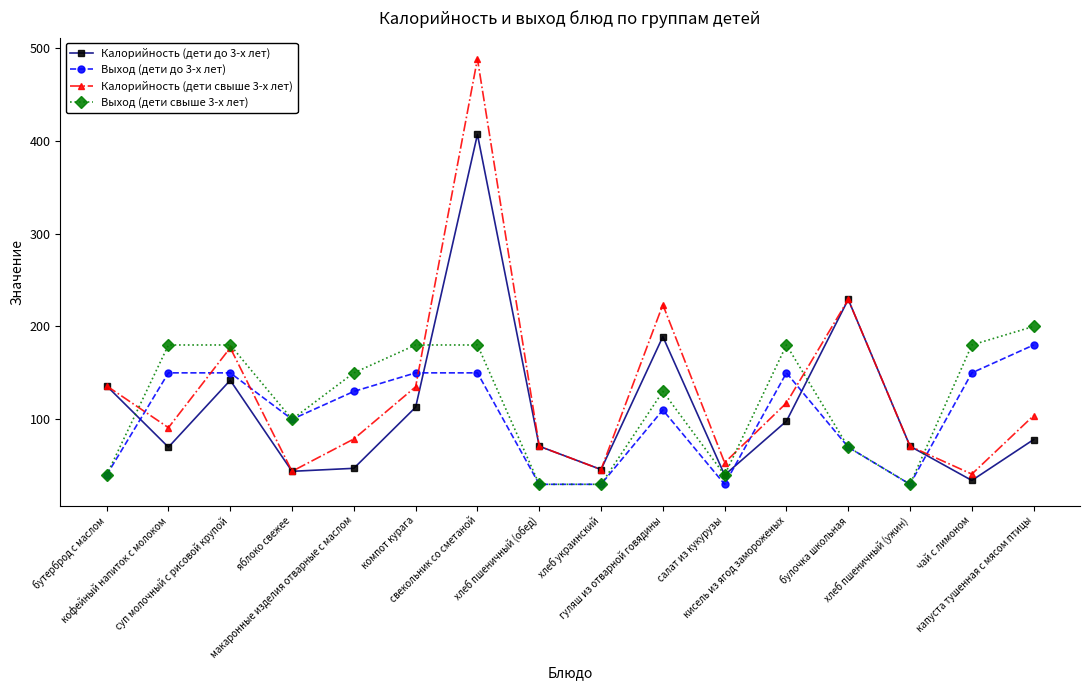

Which series has the widest spread of values?

Калорийность (дети свыше 3-х лет)